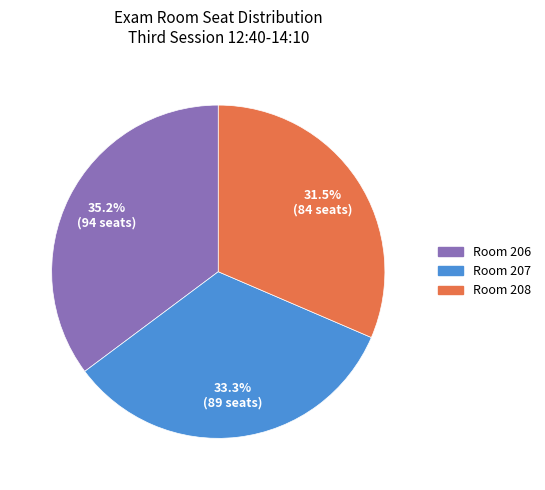

Does any single category account for the majority?

No